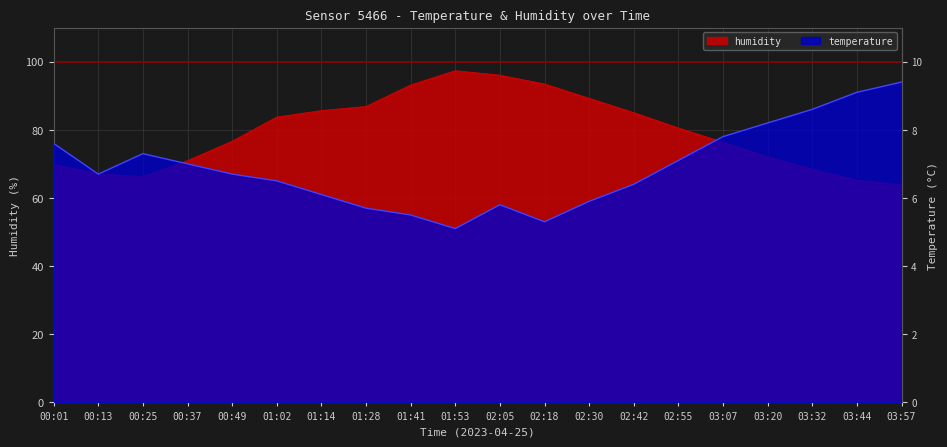

At how many categories does at least one series exceed 78?

14